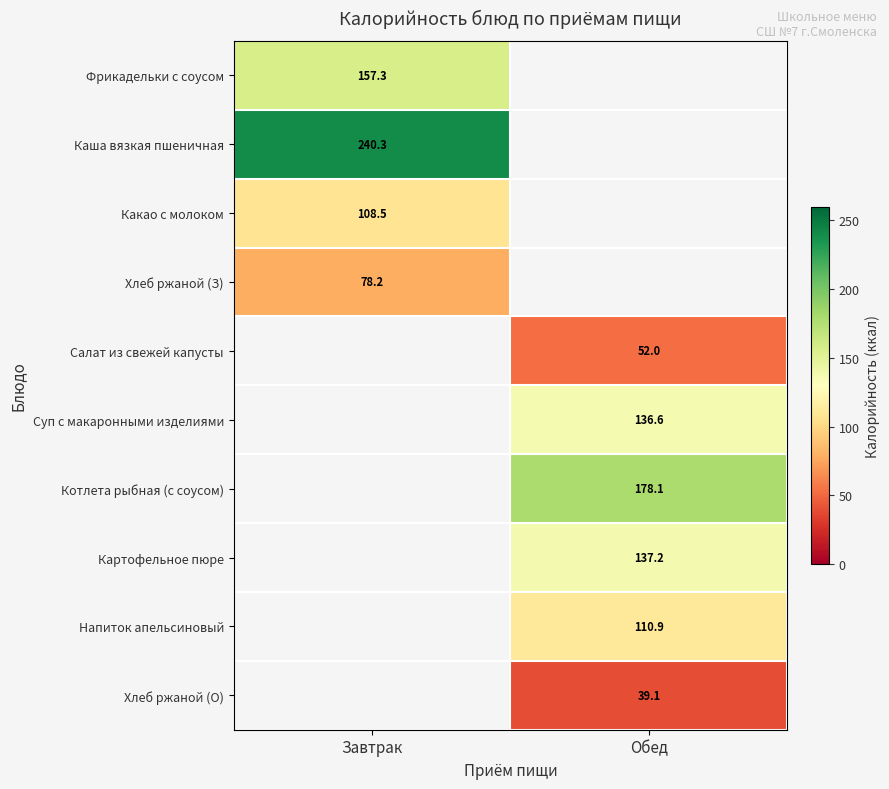

True or false: Хлеб ржаной (О) has a value of 61.3 at Обед.

False